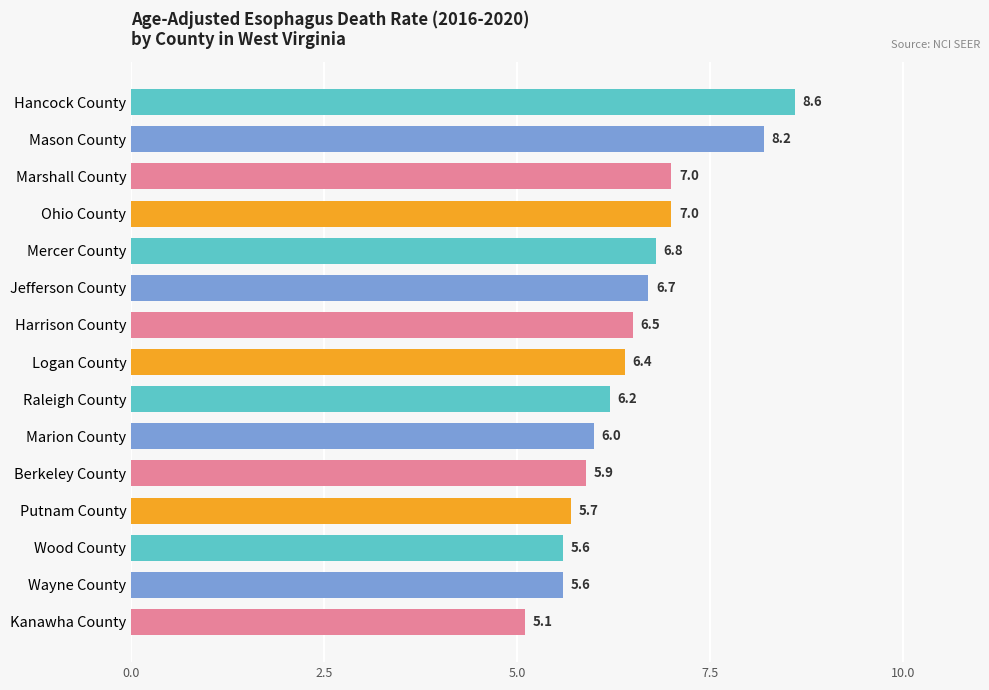

Are the bars horizontal?

Yes